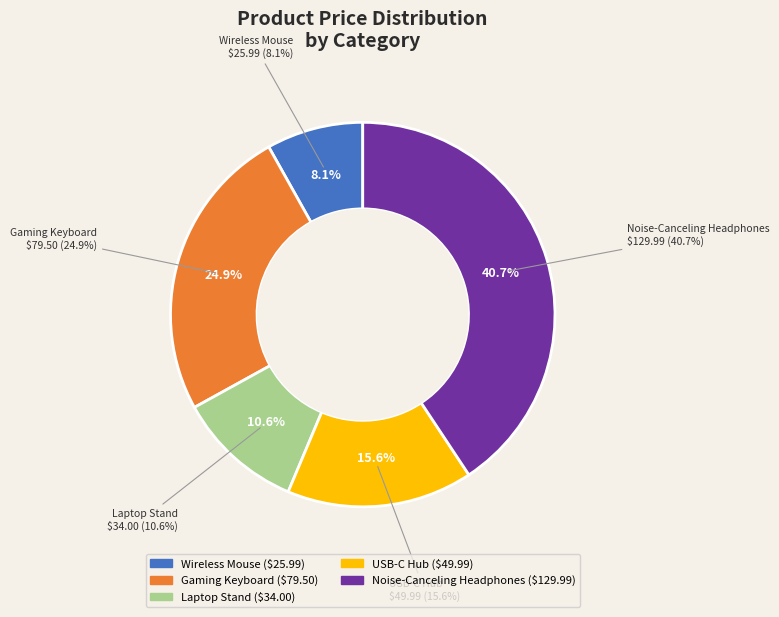

Which category has the biggest portion of the pie?

Noise-Canceling Headphones